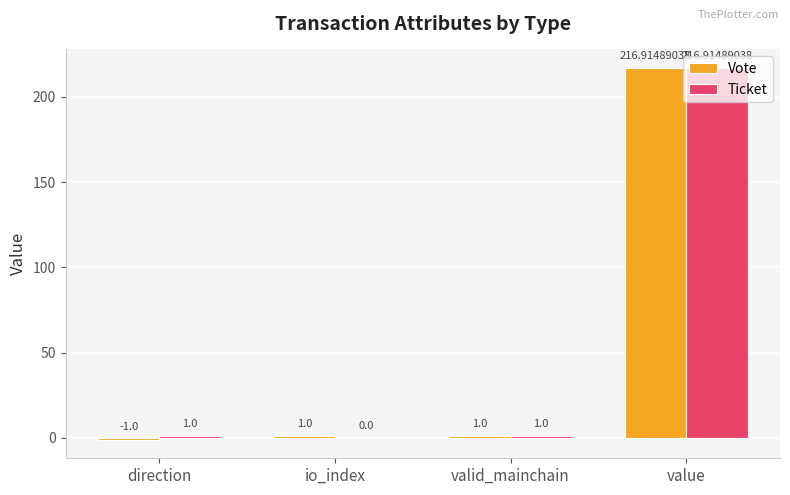

Count the number of data series in this chart.

2